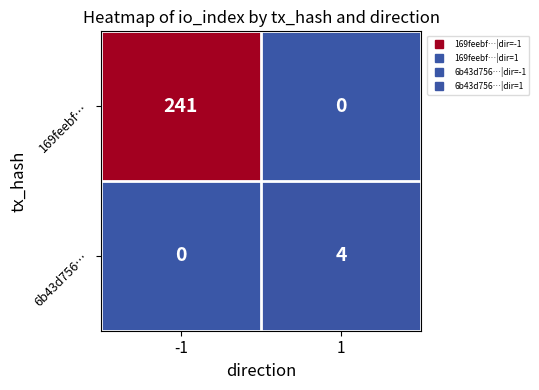

What is the total value across all series at -1?

241